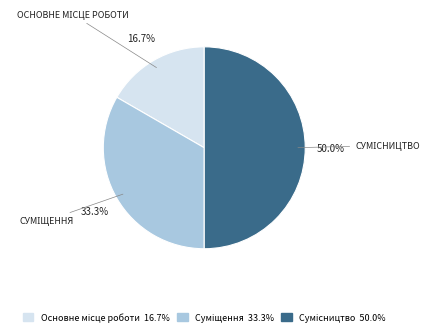

What is the change in value from Суміщення to Сумісництво?

+1